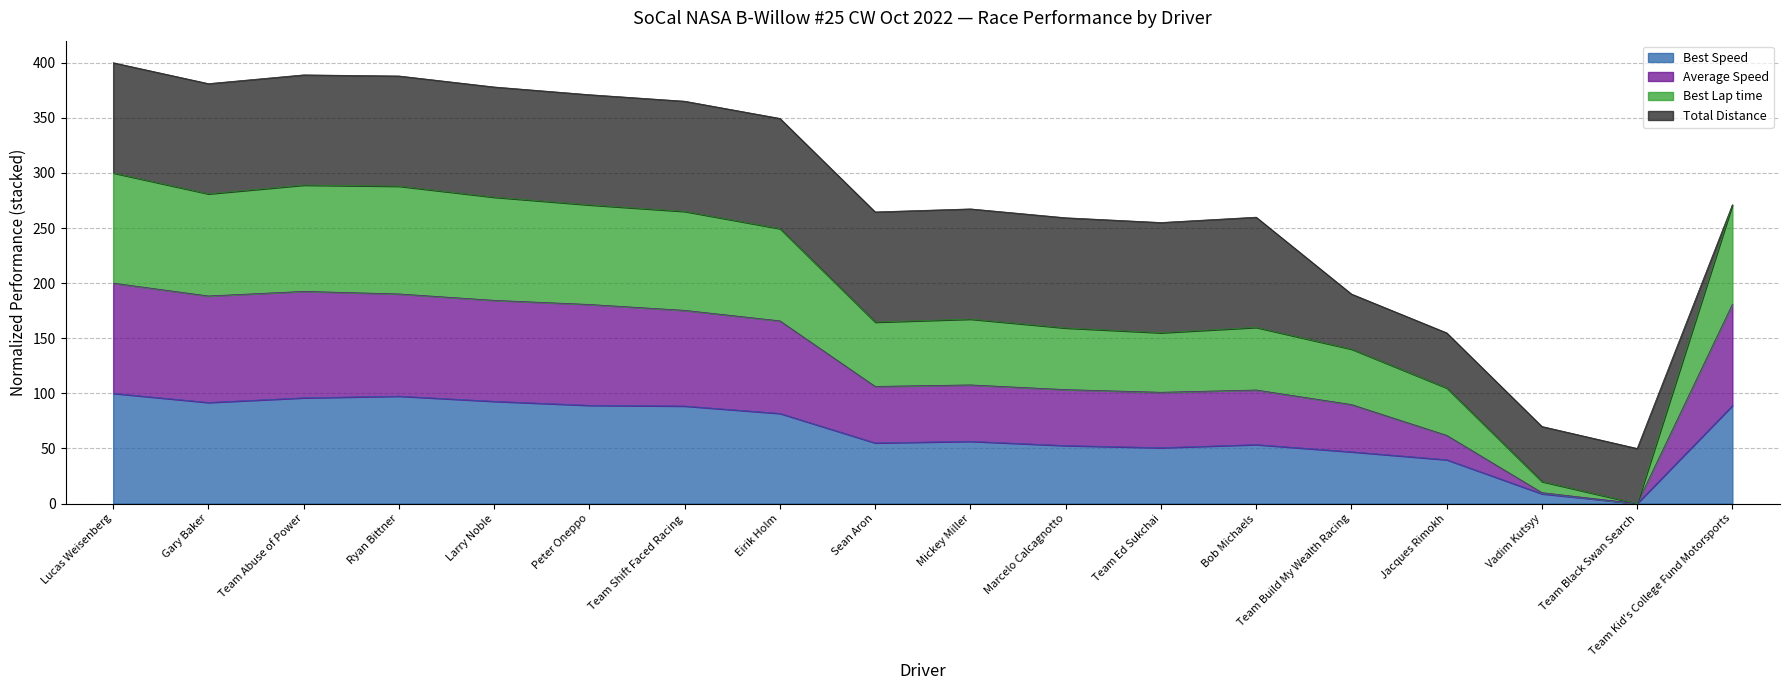

Which has a higher value, Sean Aron or Team Kid's College Fund Motorsports?

Team Kid's College Fund Motorsports